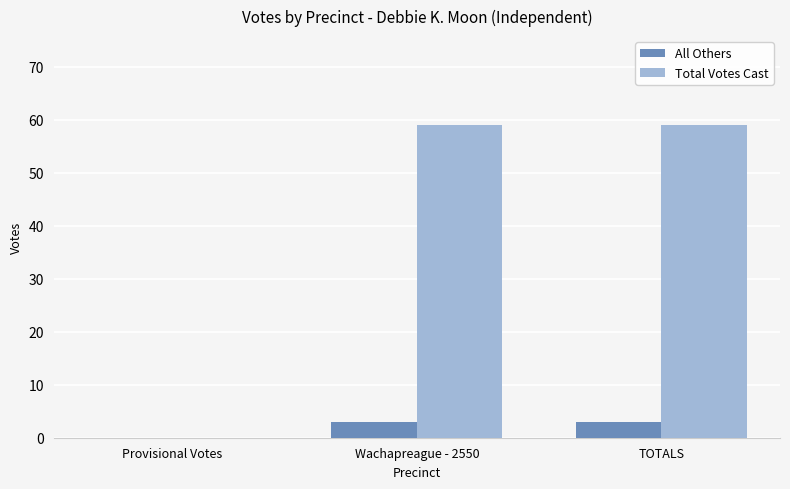

Count the Total Votes Cast values in the range 0 to 59.

3